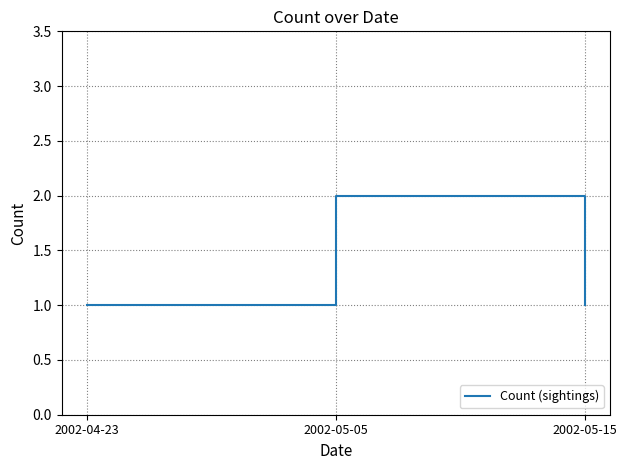

What is the smallest value displayed?

1